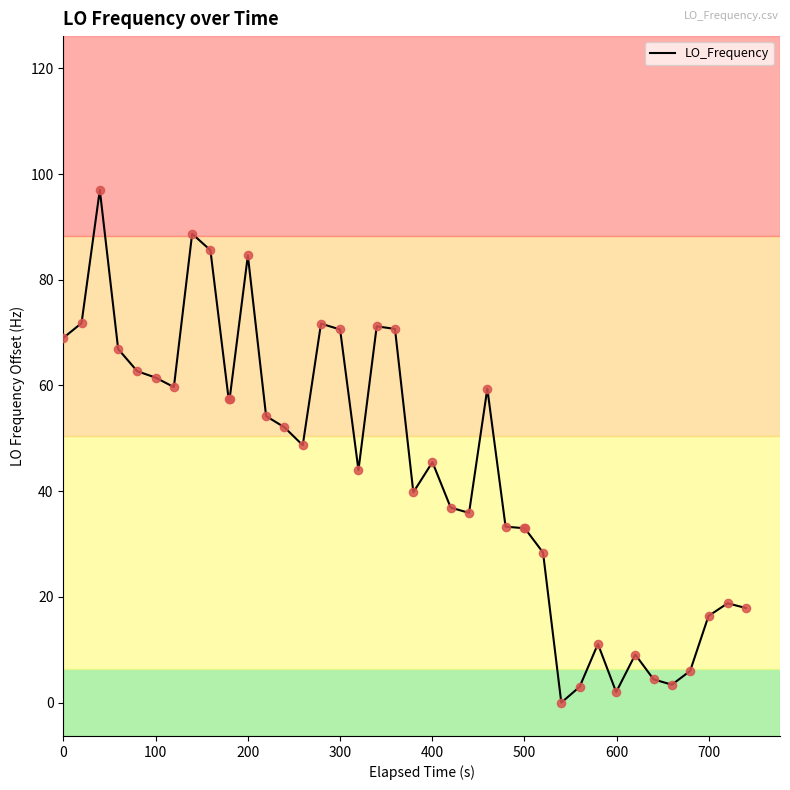

How many lines are shown in the chart?

1